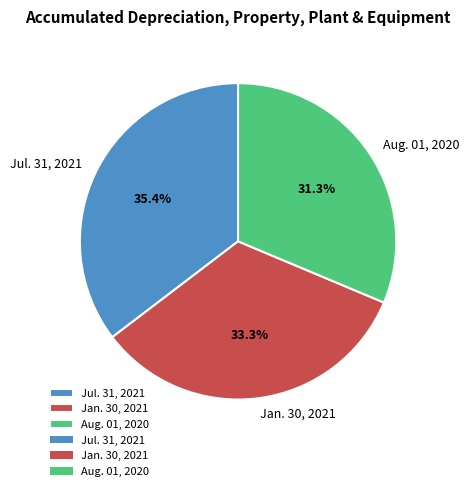

How many slices are in this pie chart?

3